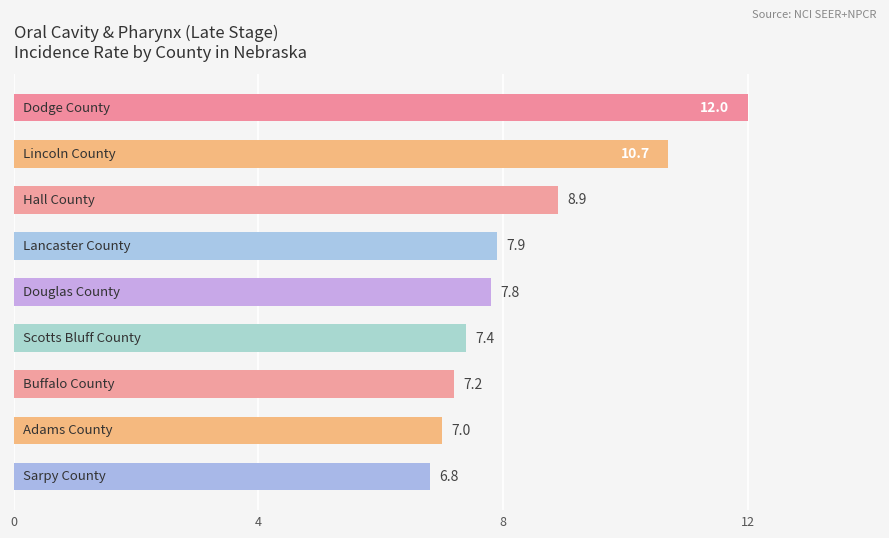

What is the value of the 7th bar from the top?

7.2